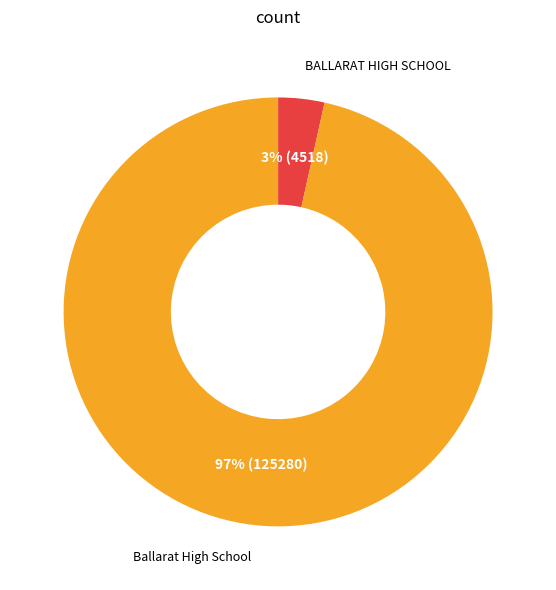

To the nearest percent, what portion does Ballarat High School represent?

97%